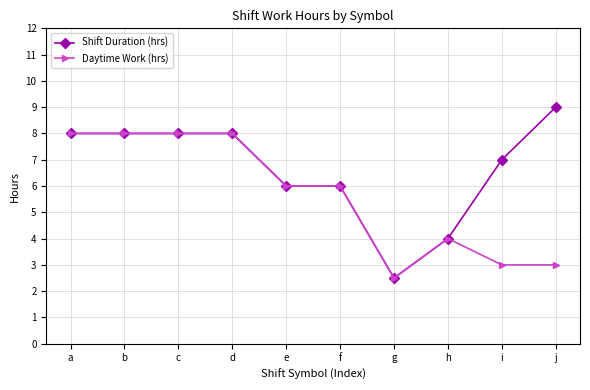

What is the difference between the second highest and minimum values in the Shift Duration (hrs) series?

5.5